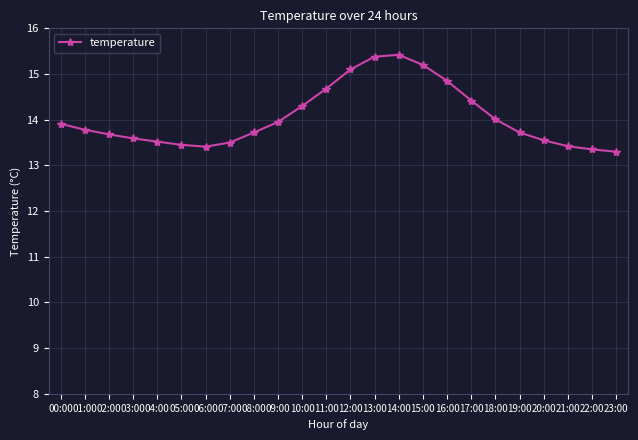

The value at 00:00 is 19.1. True or false?

False